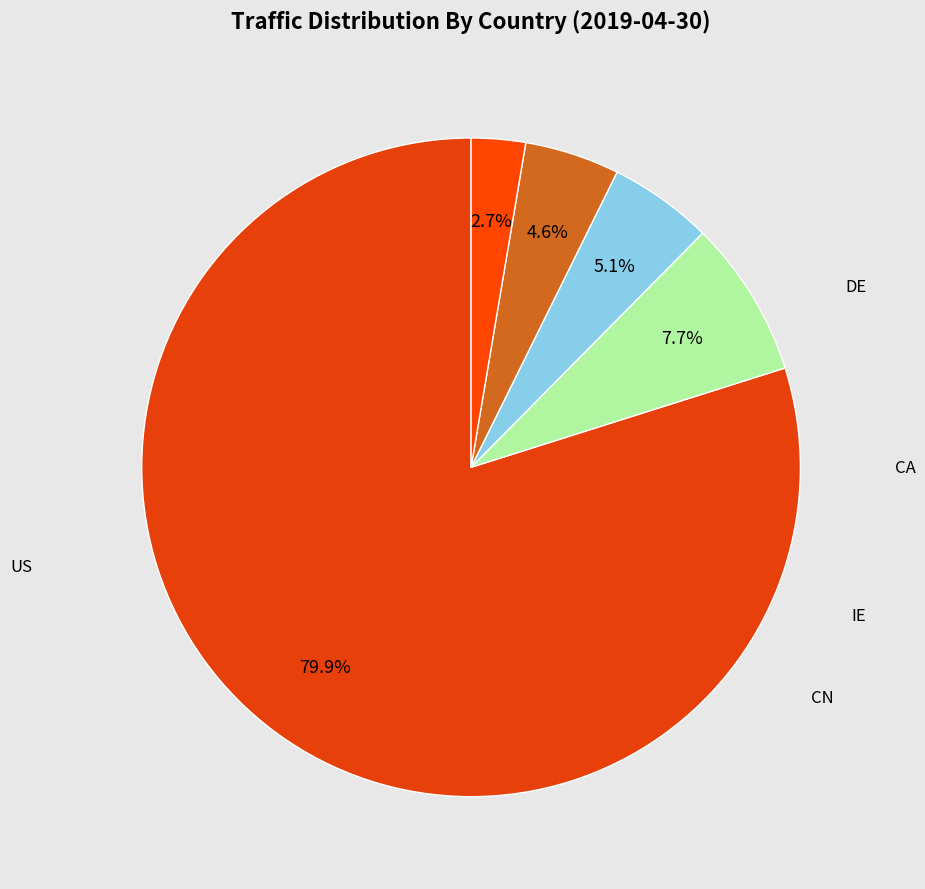

Count the number of slices in the pie.

5